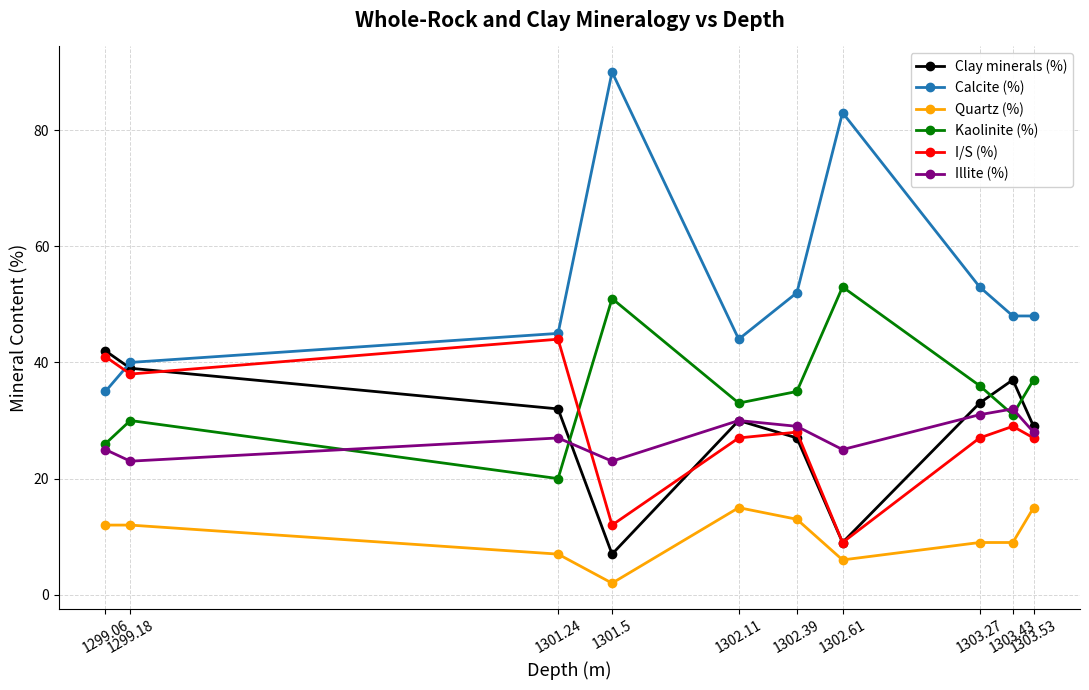

Which series has the widest spread of values?

Calcite (%)